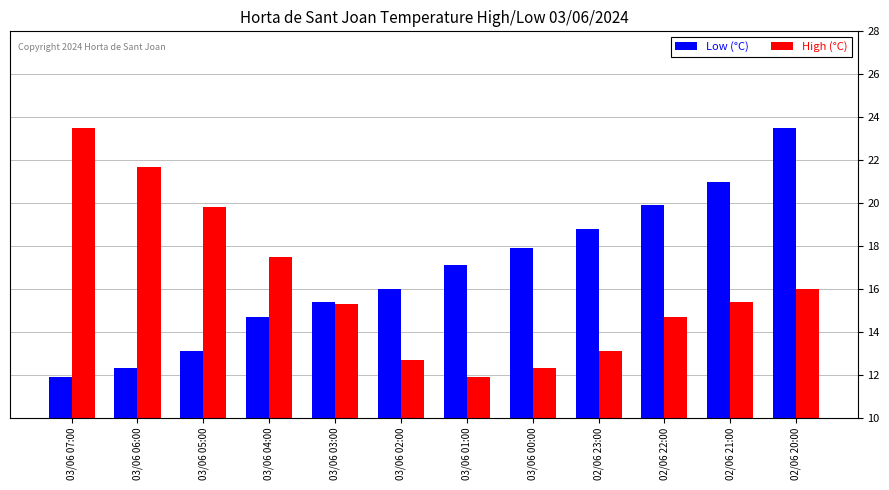

True or false: Low (°C) has a value of 17.9 at 03/06 00:00.

True